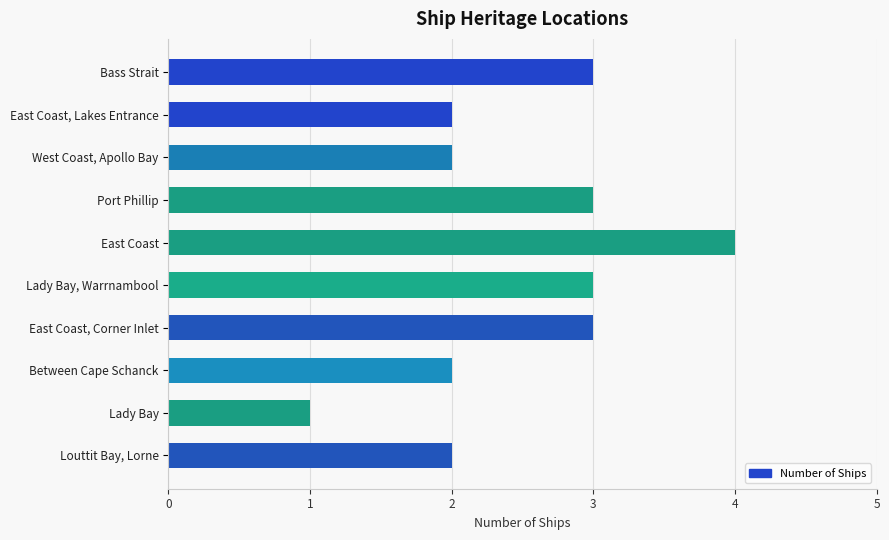

What value does the data have at East Coast, Corner Inlet?

3